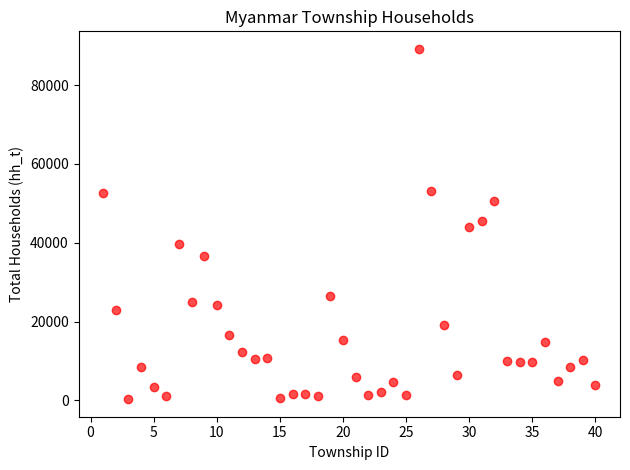

What is the range of Y values (max minus min)?

88912